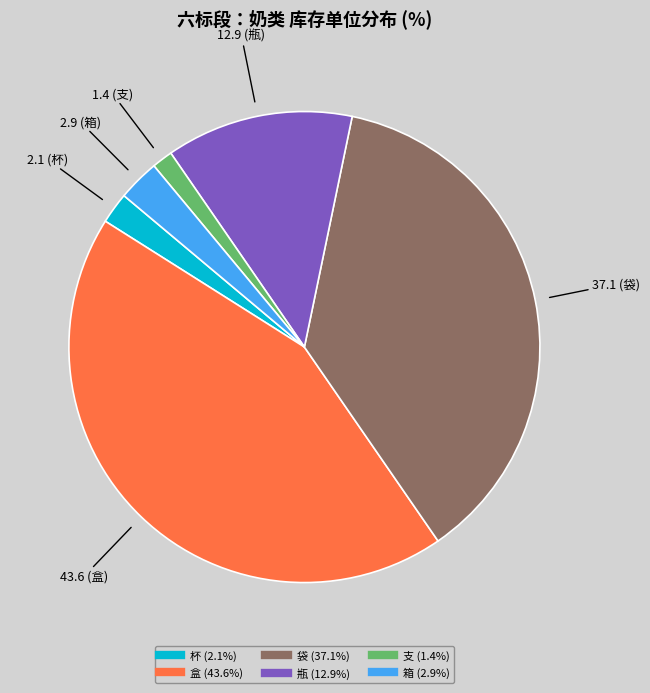

Which slice is the largest?

盒